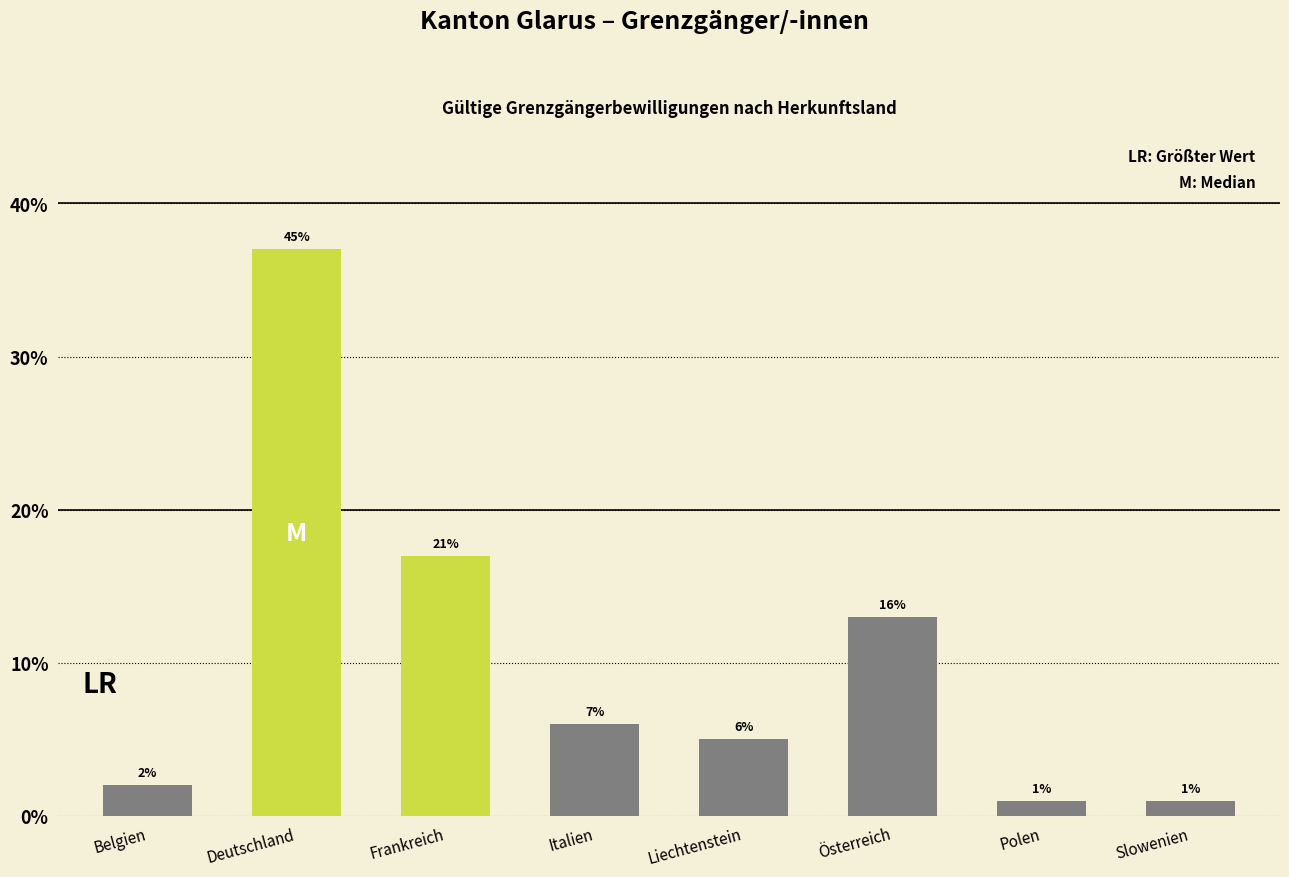

Reading left to right, extract all data points from this chart.

2	37	17	6	5	13	1	1